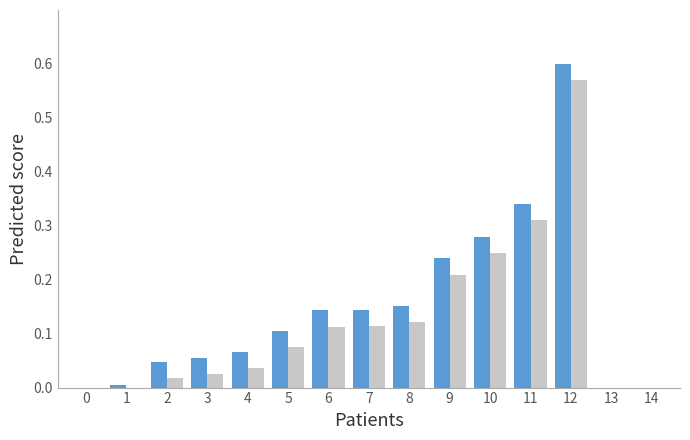

What is the total value across all series at 9?

0.4